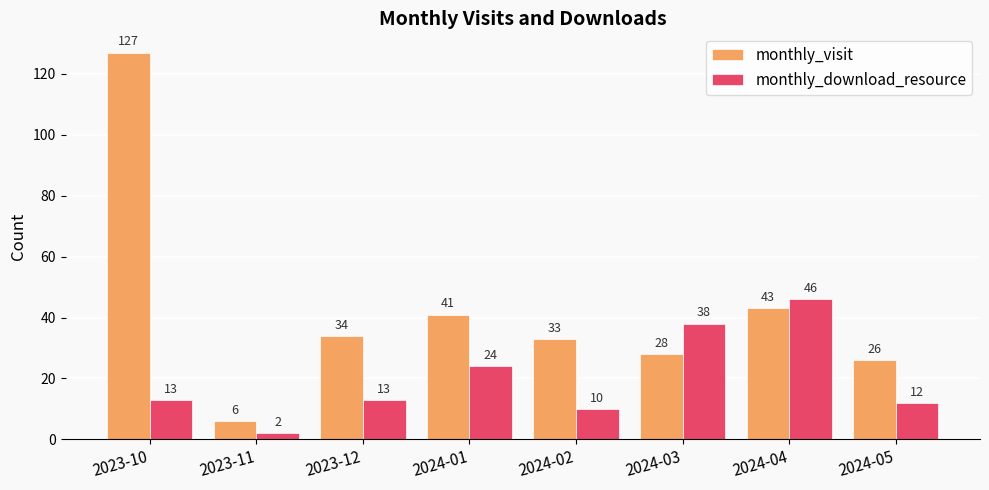

What is the sum of the monthly_download_resource values at 2023-12 and 2023-10?

26